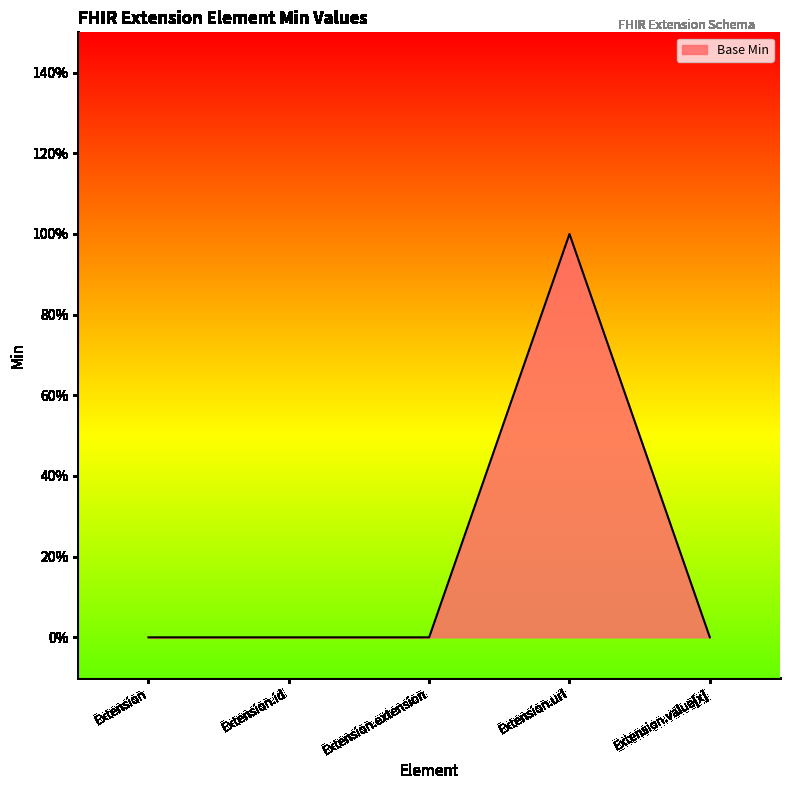

What is the sum of the values at Extension.id and Extension.url?

1